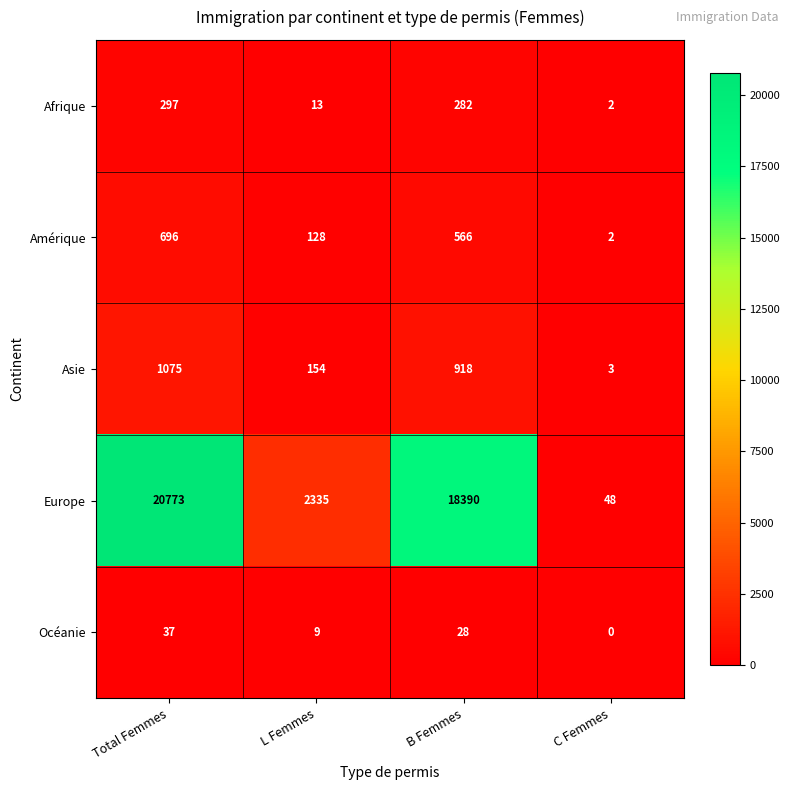

Which category has the highest value across all series?

Total Femmes